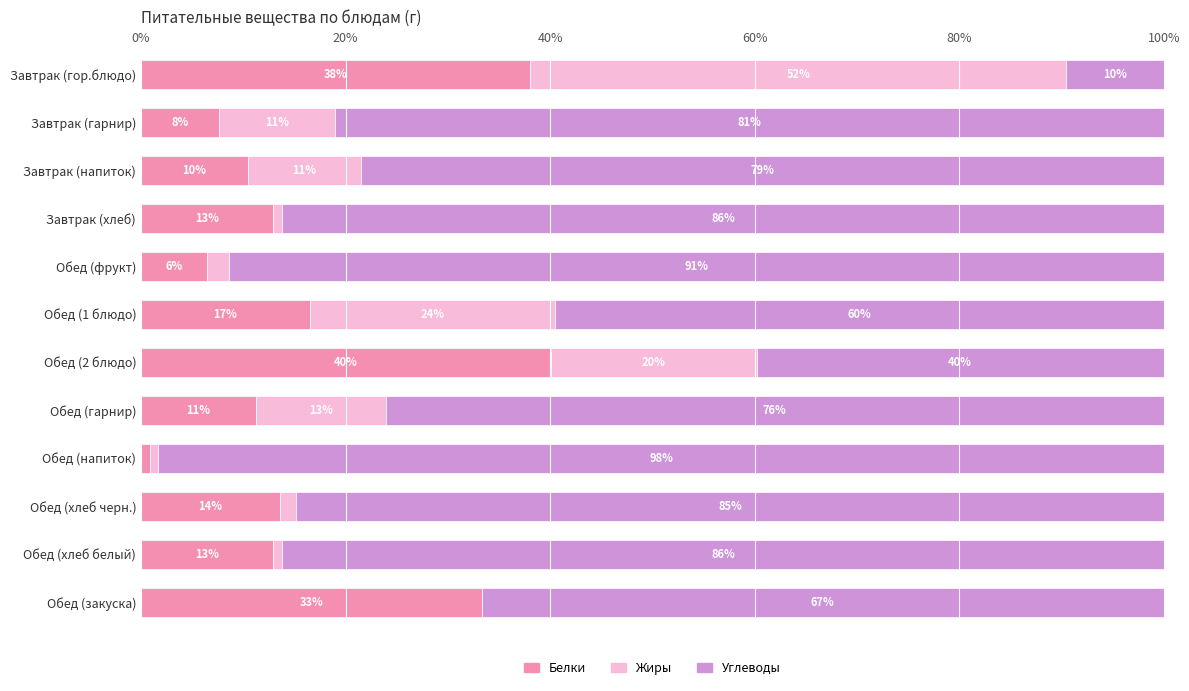

What is the total value across all series at Завтрак (хлеб)?

100.0